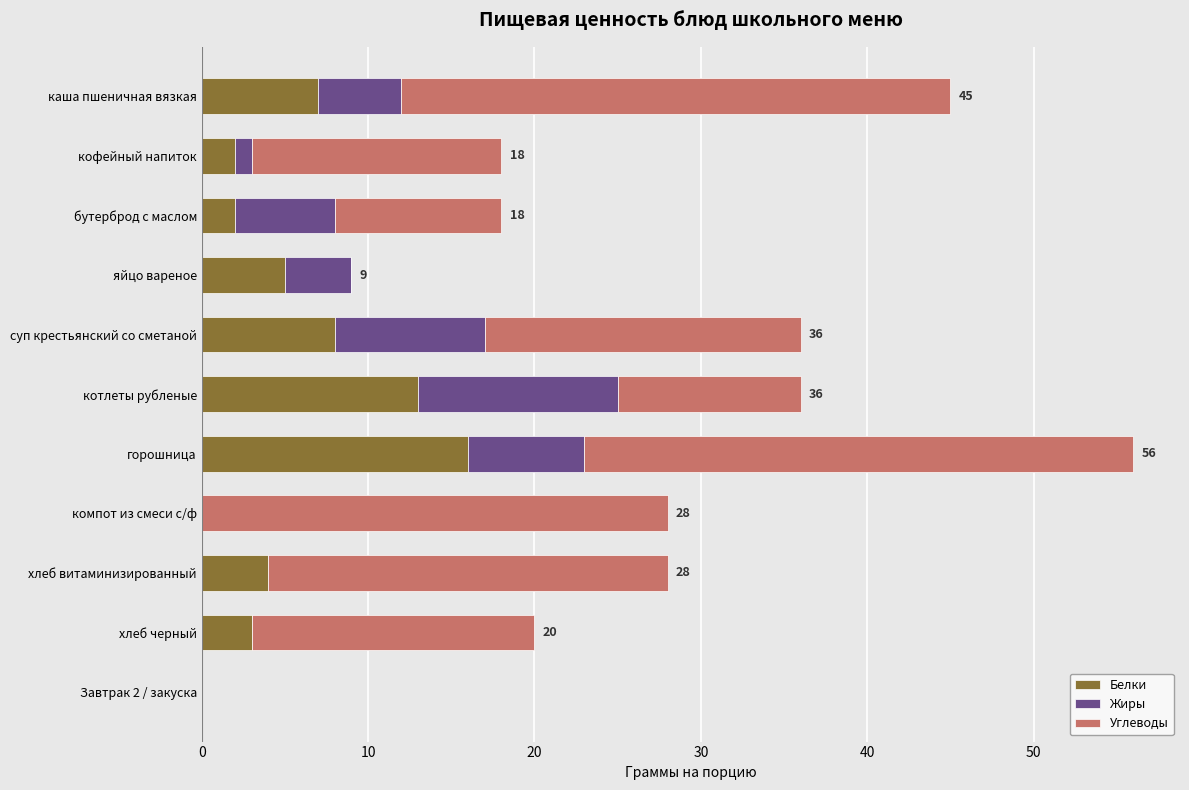

What is the highest value of the Белки series?

16